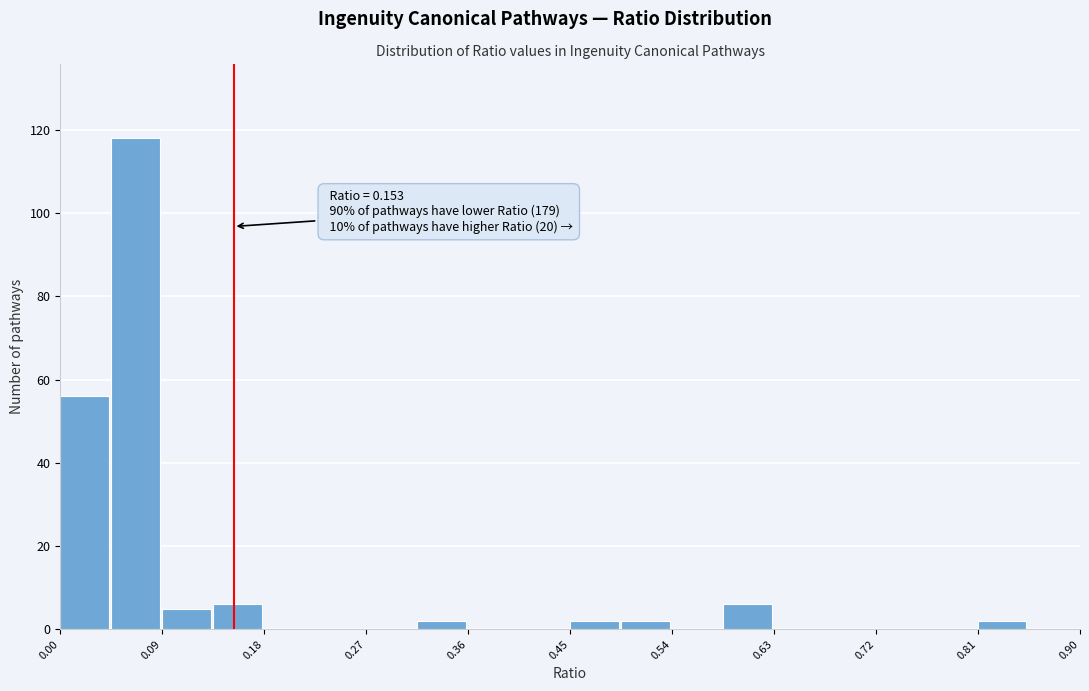

Which range on the x-axis has the tallest bar?

0.045 to 0.090